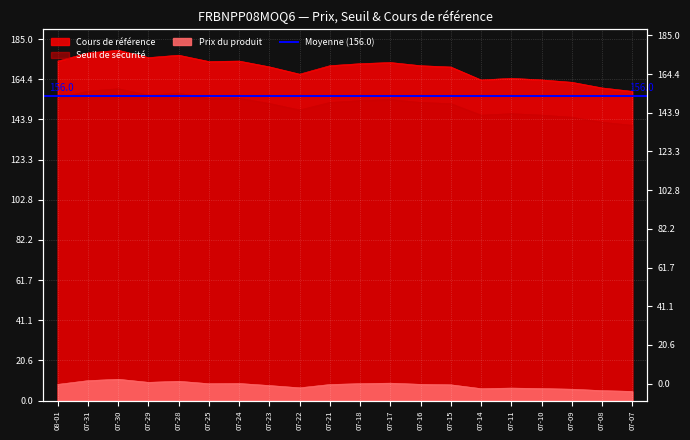

True or false: Seuil de sécurité has more than 2 points higher than both neighbors.

True